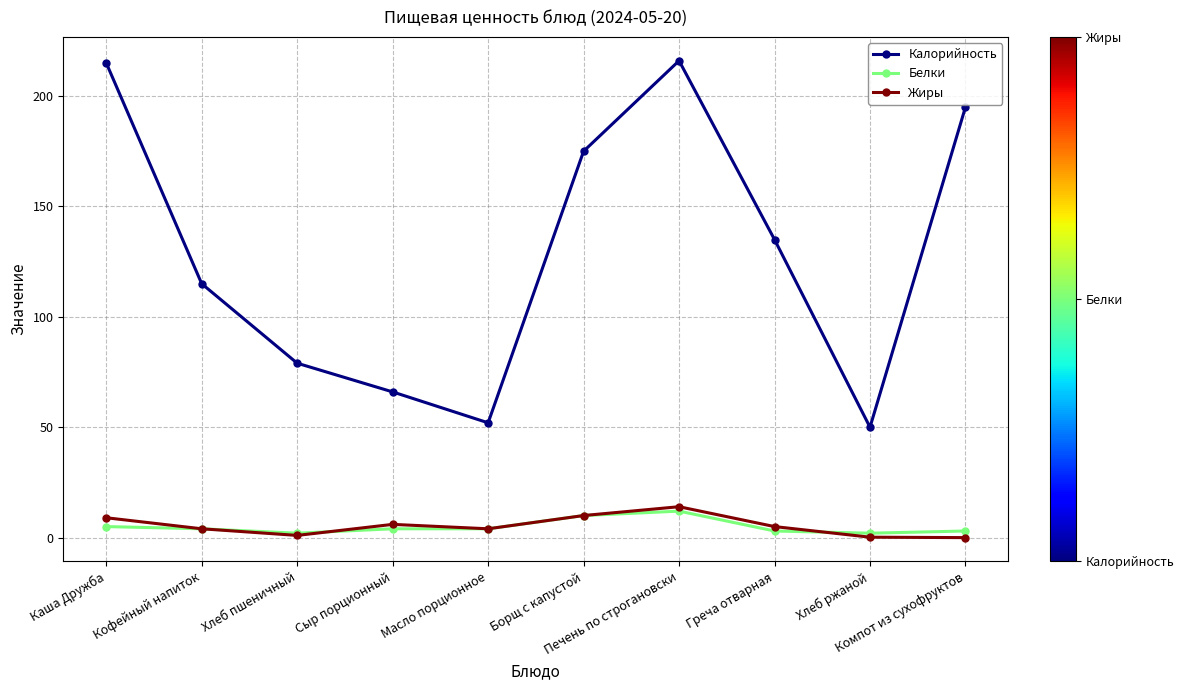

What is the value of the Жиры point at the 6th from the left?

10.0